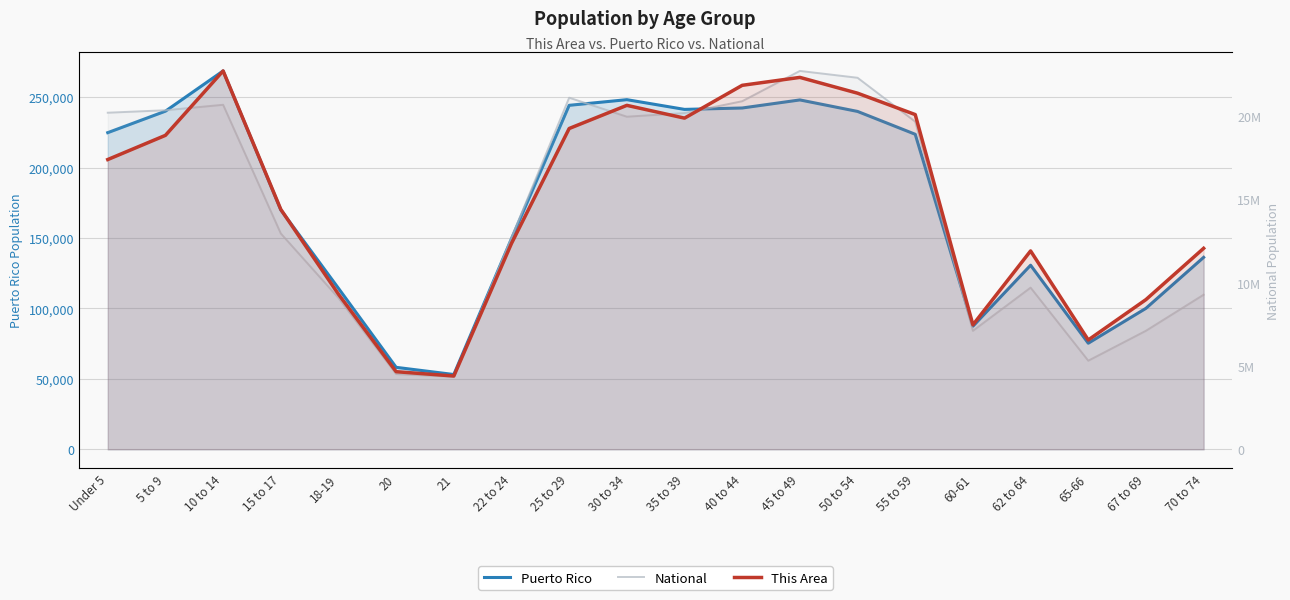

Reading right to left, extract all data points from this chart.

Puerto Rico: 70 to 74=136251	67 to 69=100089	65-66=75322	62 to 64=130682	60-61=87395	55 to 59=223607	50 to 54=239821	45 to 49=247986	40 to 44=242258	35 to 39=241270	30 to 34=248173	25 to 29=244159	22 to 24=149541	21=53104	20=58205	18-19=114295	15 to 17=169964	10 to 14=268571	5 to 9=240004	Under 5=224756
National: 70 to 74=9278166	67 to 69=7115361	65-66=5319902	62 to 64=9704197	60-61=7113727	55 to 59=19664805	50 to 54=22298125	45 to 49=22708591	40 to 44=20890964	35 to 39=20179642	30 to 34=19962099	25 to 29=21101849	22 to 24=12712576	21=4354294	20=4519129	18-19=9086089	15 to 17=12954254	10 to 14=20677194	5 to 9=20348657	Under 5=20201362
This Area: 70 to 74=3854	67 to 69=2871	65-66=2097	62 to 64=3804	60-61=2387	55 to 59=6418	50 to 54=6828	45 to 49=7131	40 to 44=6979	35 to 39=6350	30 to 34=6595	25 to 29=6151	22 to 24=3948	21=1406	20=1489	18-19=2974	15 to 17=4601	10 to 14=7255	5 to 9=6020	Under 5=5556